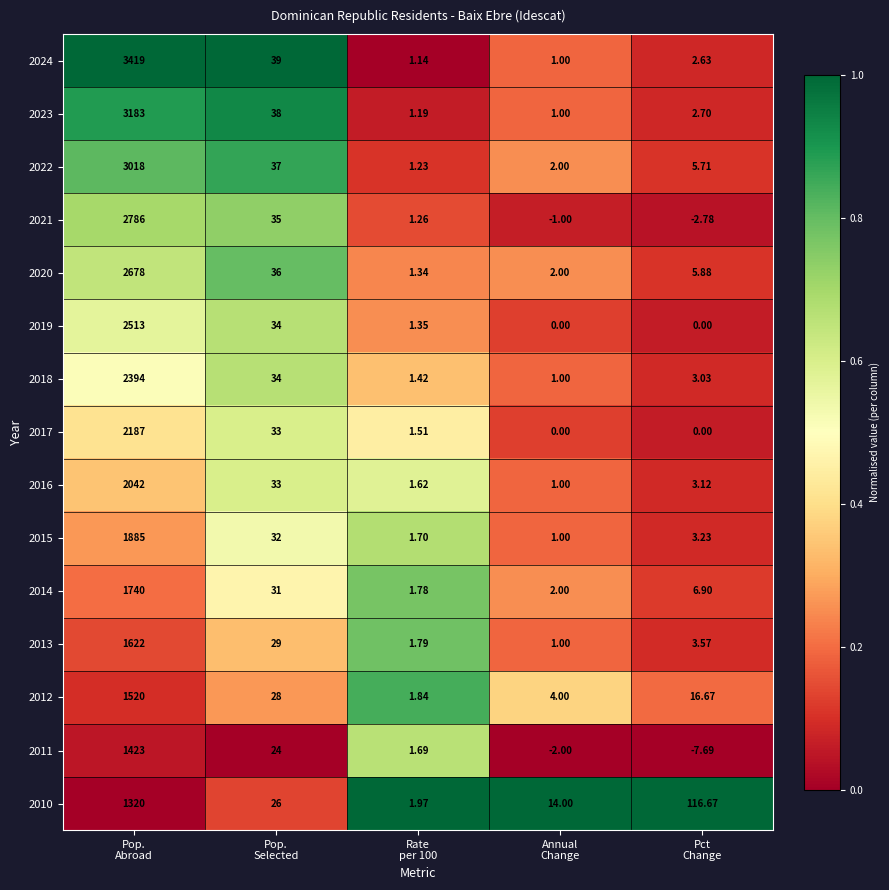

Which series has the widest spread of values?

2024